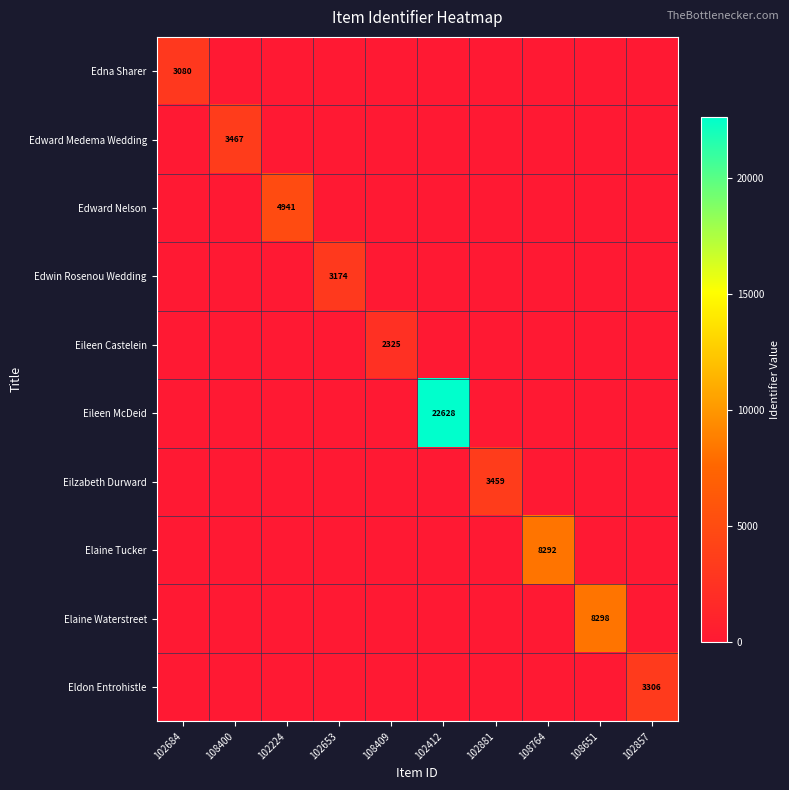

True or false: Eileen Castelein has a value of 2325 at 108409.

True